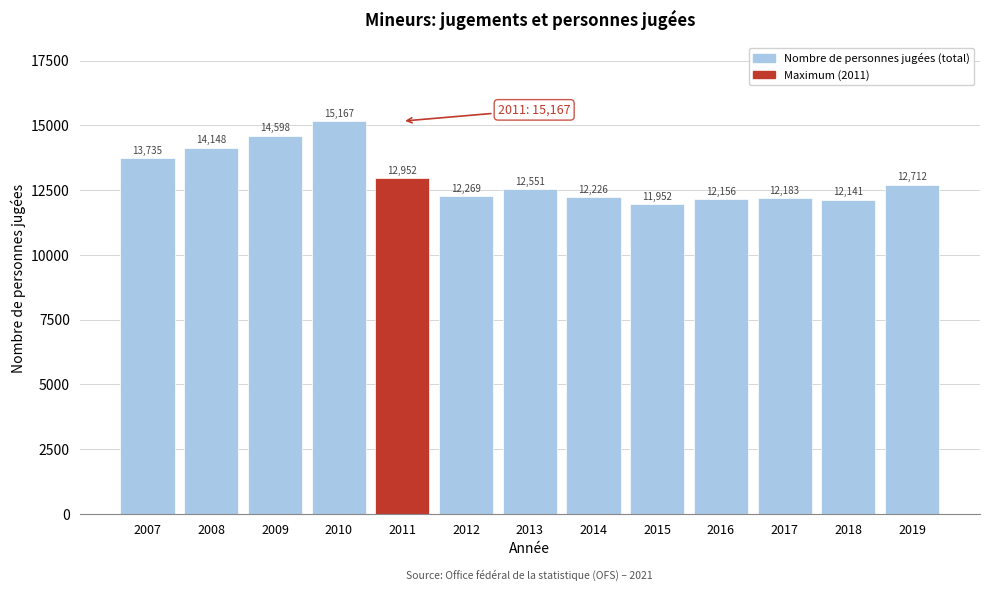

Reading right to left, list all the values displayed in this chart.

12712	12141	12183	12156	11952	12226	12551	12269	12952	15167	14598	14148	13735